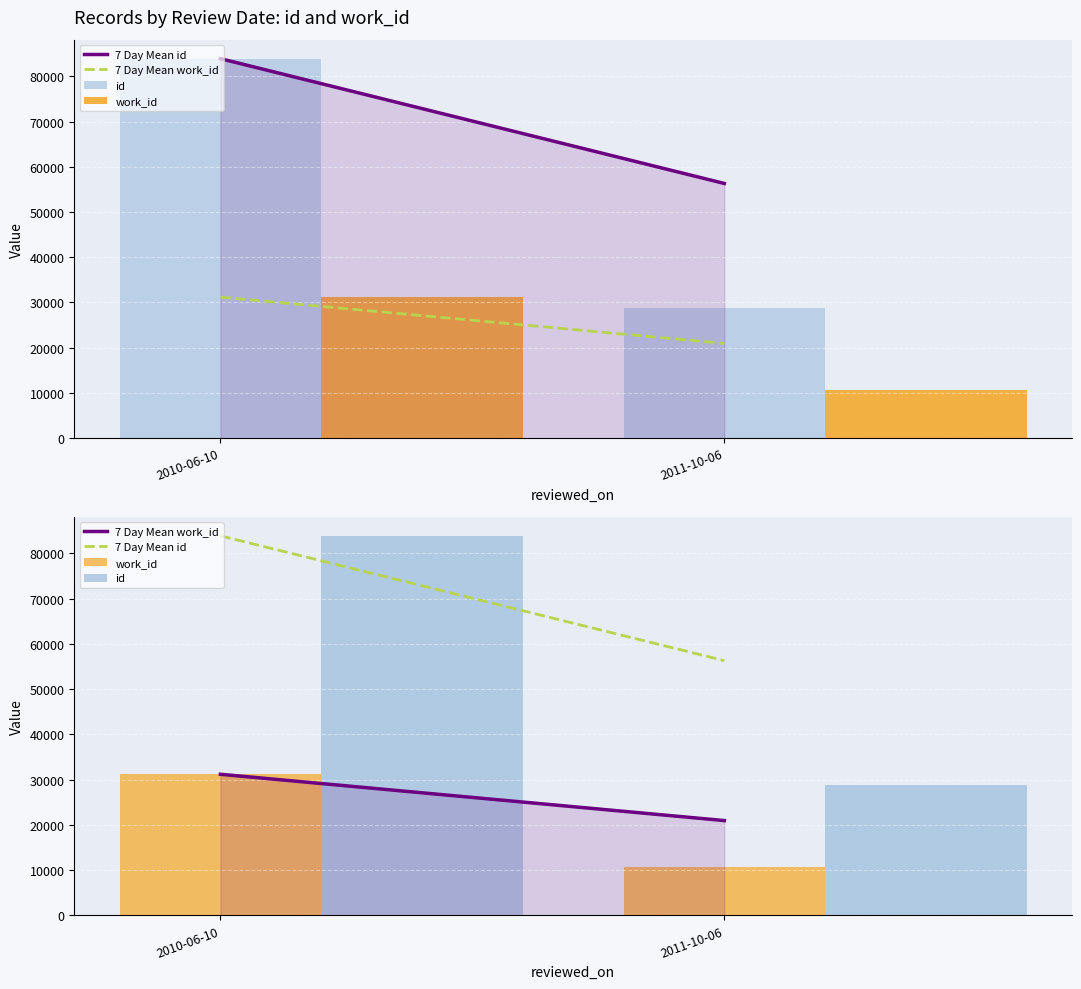

True or false: 7 Day Mean id has a value of 89166.5 at 2011-10-06.

False